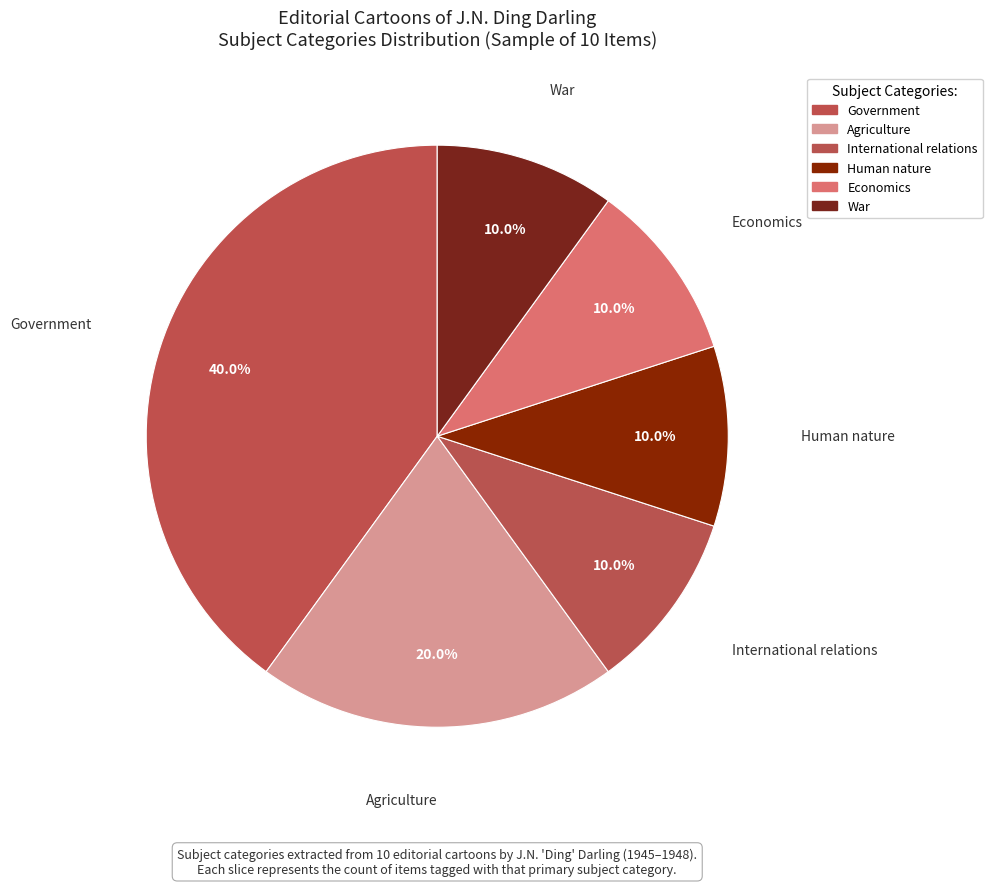

Is there a majority slice in this chart?

No